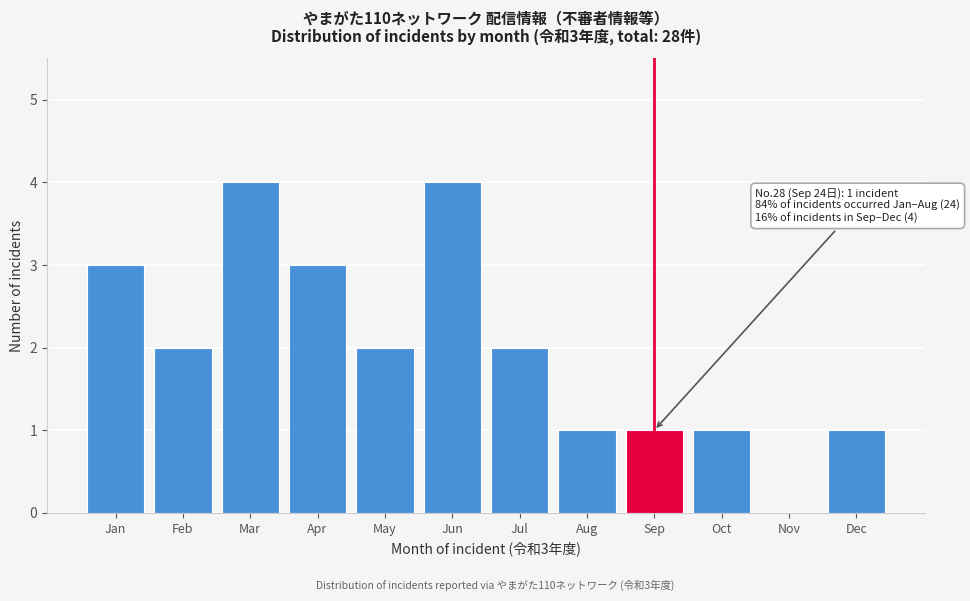

Reading left to right, transcribe all the data shown in this chart.

Jan=3	Feb=2	Mar=4	Apr=3	May=2	Jun=4	Jul=2	Aug=1	Sep=1	Oct=1	Nov=0	Dec=1